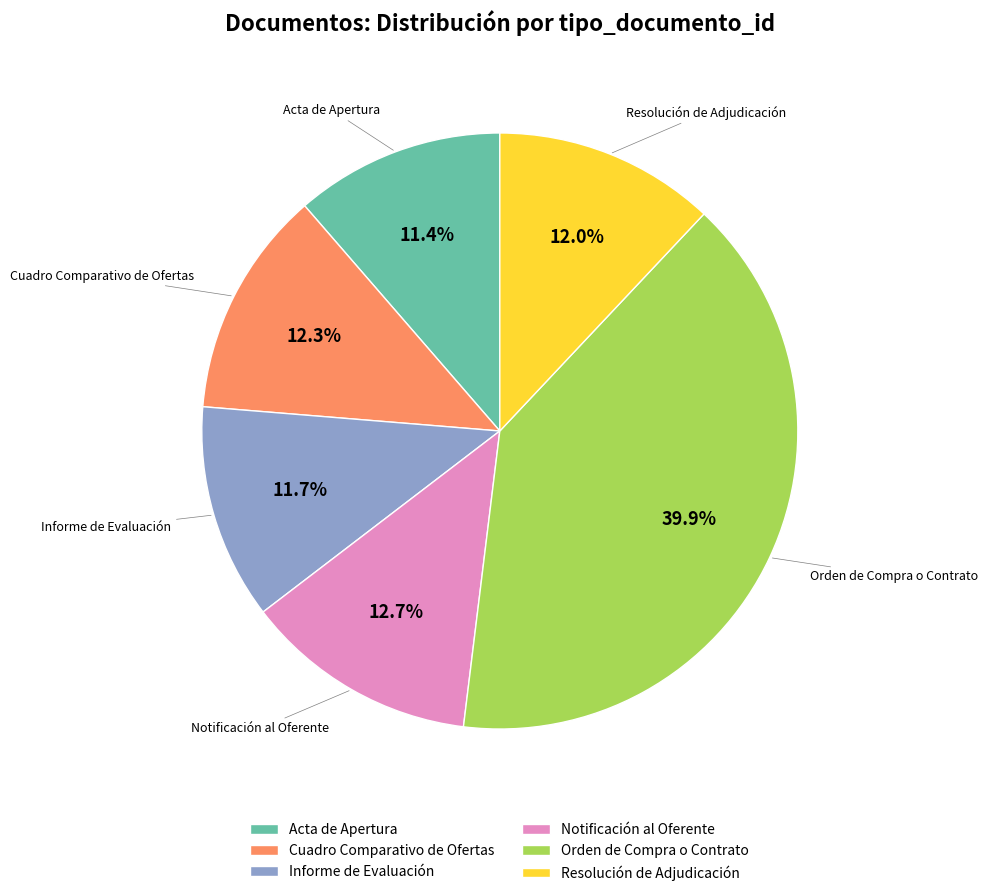

How many slices are in this pie chart?

6